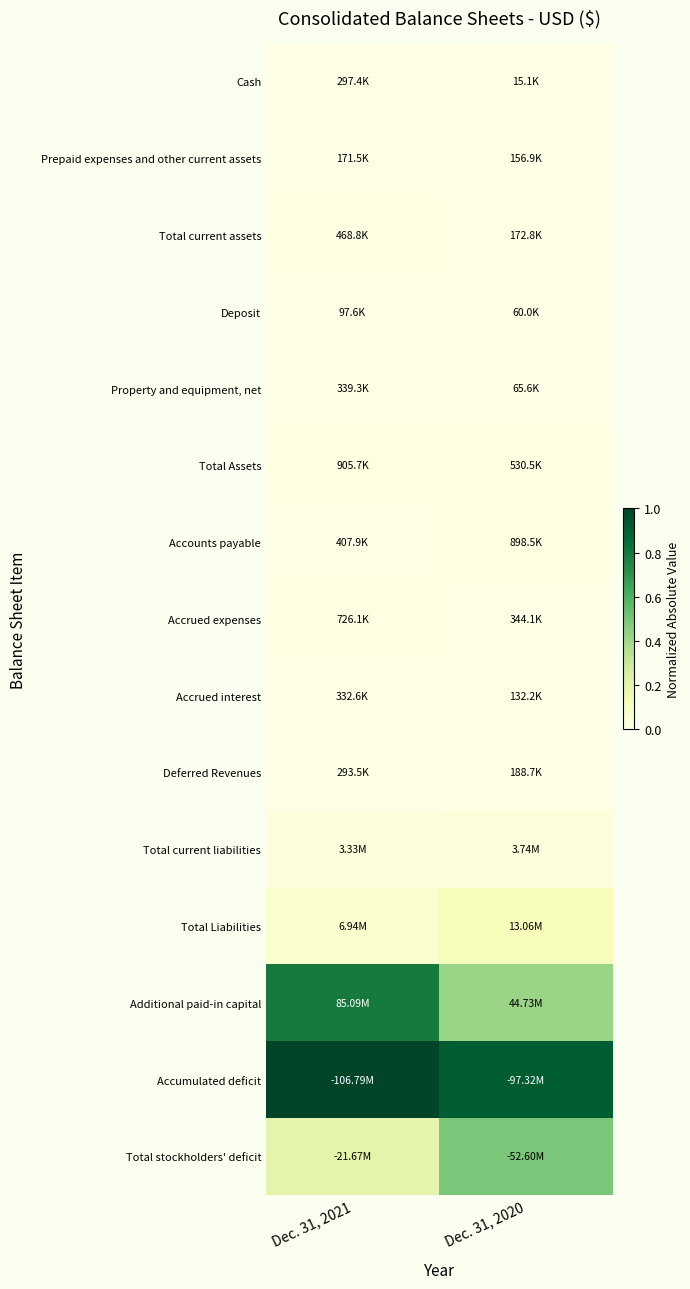

Reading left to right, transcribe all the data shown in this chart.

Cash: Dec. 31, 2021=0.0	Dec. 31, 2020=0.0
Prepaid expenses and other current assets: Dec. 31, 2021=0.0	Dec. 31, 2020=0.0
Total current assets: Dec. 31, 2021=0.0	Dec. 31, 2020=0.0
Deposit: Dec. 31, 2021=0.0	Dec. 31, 2020=0.0
Property and equipment, net: Dec. 31, 2021=0.0	Dec. 31, 2020=0.0
Total Assets: Dec. 31, 2021=0.0	Dec. 31, 2020=0.0
Accounts payable: Dec. 31, 2021=0.0	Dec. 31, 2020=0.0
Accrued expenses: Dec. 31, 2021=0.0	Dec. 31, 2020=0.0
Accrued interest: Dec. 31, 2021=0.0	Dec. 31, 2020=0.0
Deferred Revenues: Dec. 31, 2021=0.0	Dec. 31, 2020=0.0
Total current liabilities: Dec. 31, 2021=0.0	Dec. 31, 2020=0.0
Total Liabilities: Dec. 31, 2021=0.1	Dec. 31, 2020=0.1
Additional paid-in capital: Dec. 31, 2021=0.8	Dec. 31, 2020=0.4
Accumulated deficit: Dec. 31, 2021=1.0	Dec. 31, 2020=0.9
Total stockholders' deficit: Dec. 31, 2021=0.2	Dec. 31, 2020=0.5